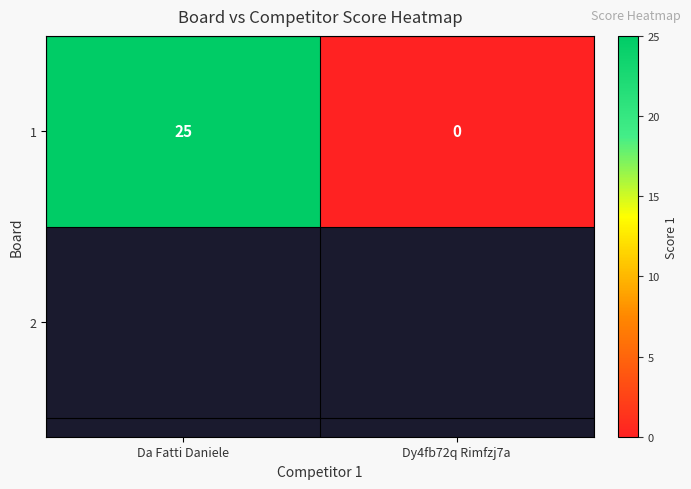

How many data points are less than 25?

1